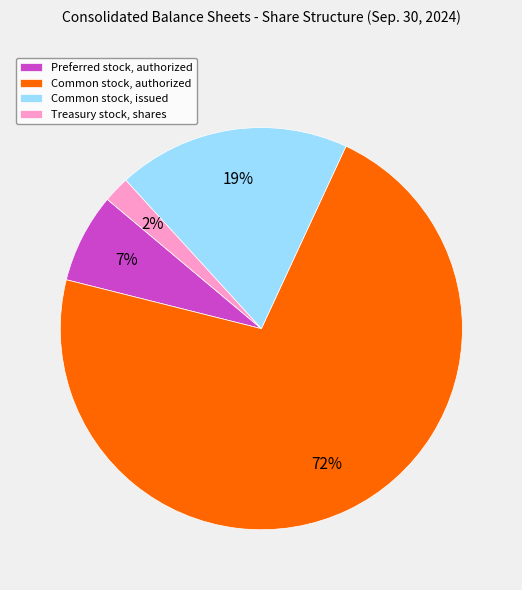

True or false: Common stock, authorized accounts for 72% of the total.

True